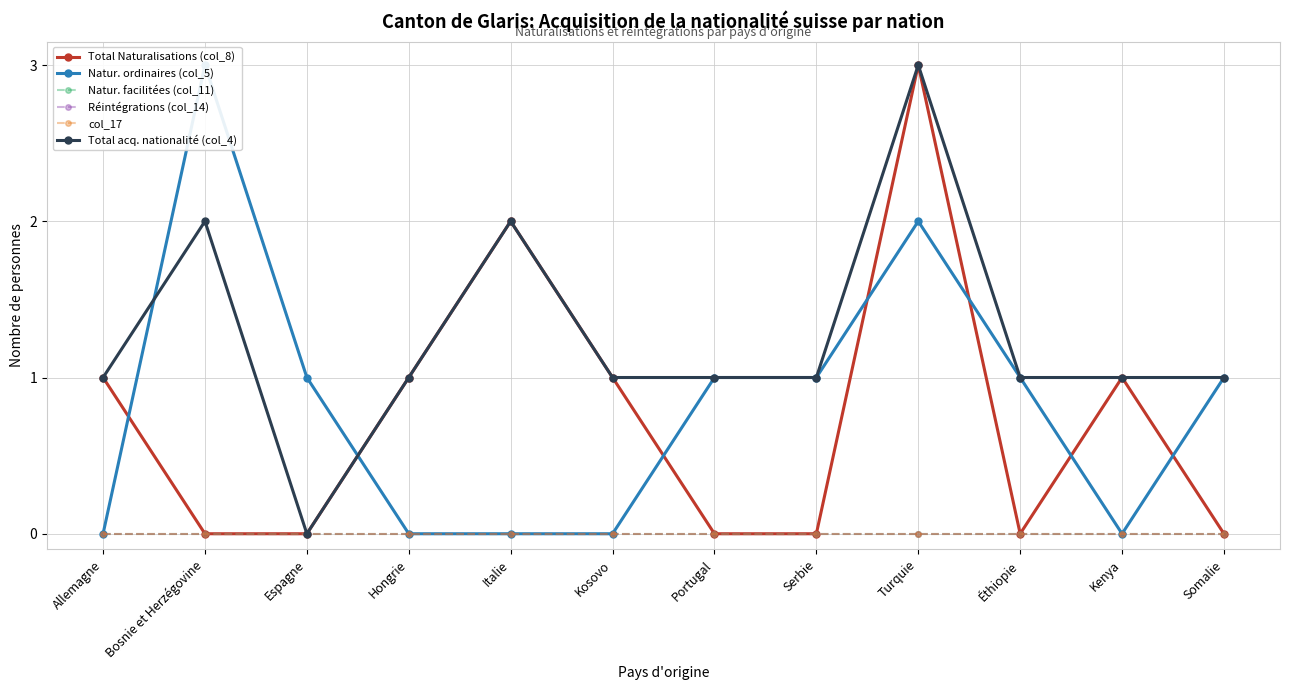

Which category has the lowest value in the Natur. ordinaires (col_5) series?

Allemagne